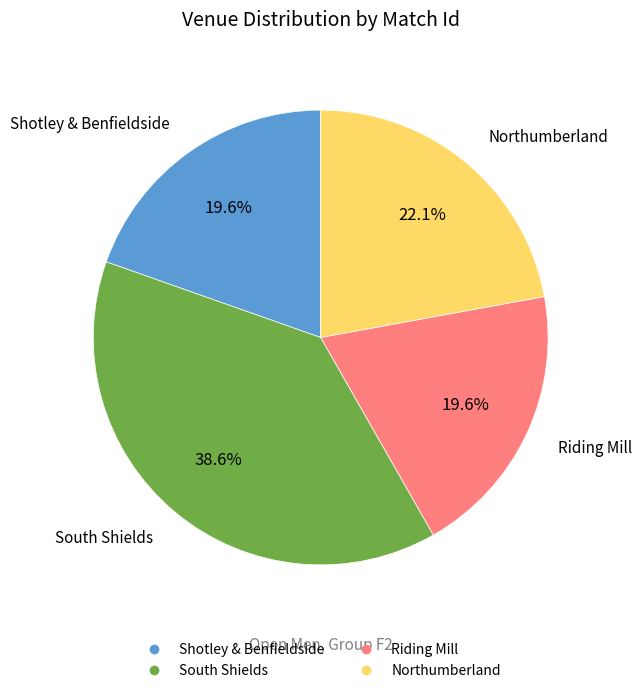

Does any single category account for the majority?

No